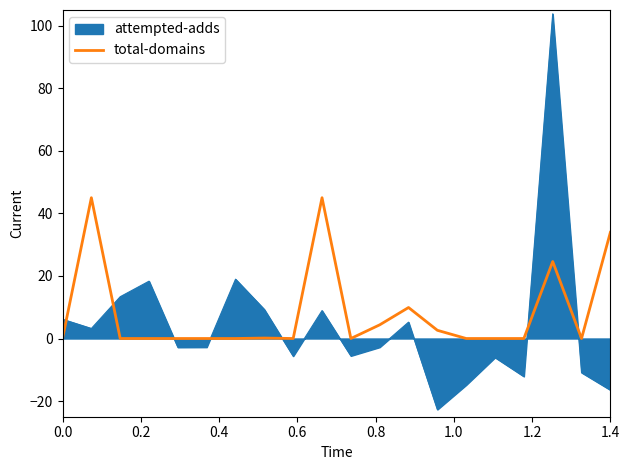

List the series in order of their peak value, highest first.

attempted-adds, total-domains